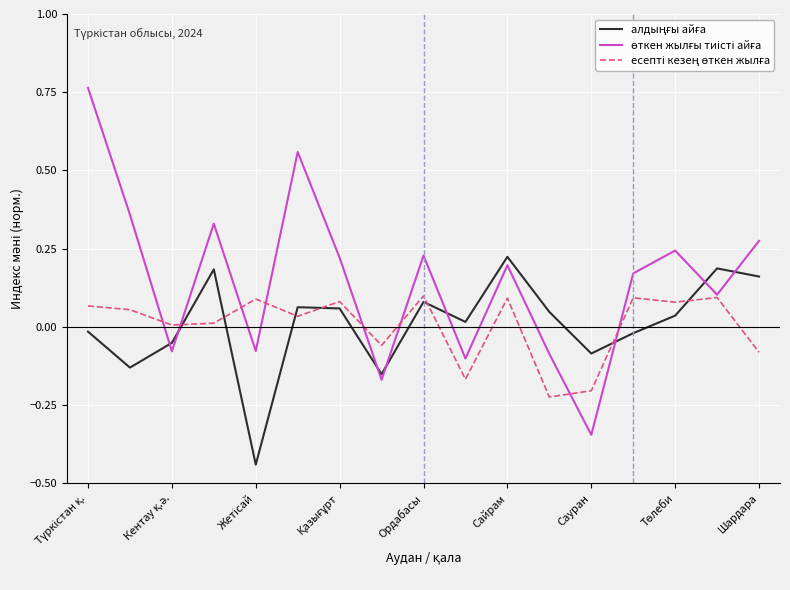

How many lines are shown in the chart?

3